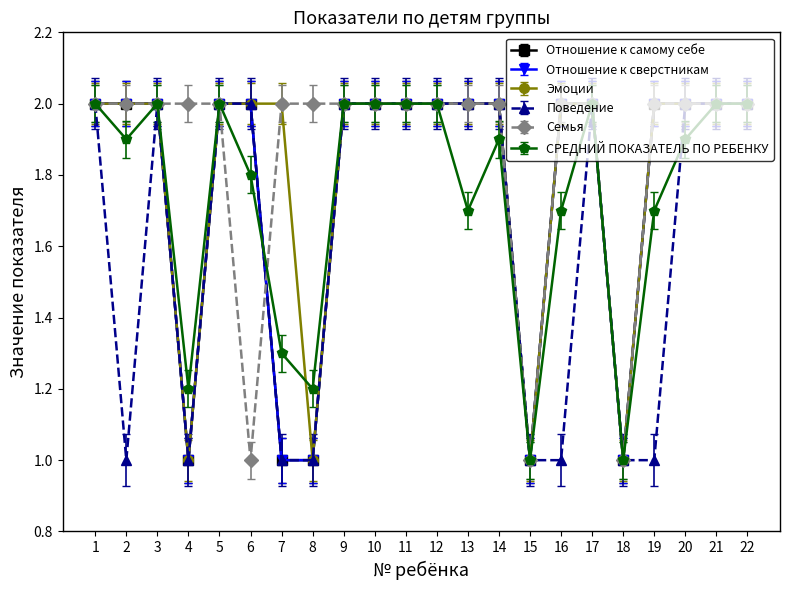

Between which two adjacent categories do Семья and СРЕДНИЙ ПОКАЗАТЕЛЬ ПО РЕБЕНКУ first intersect?

6 and 7